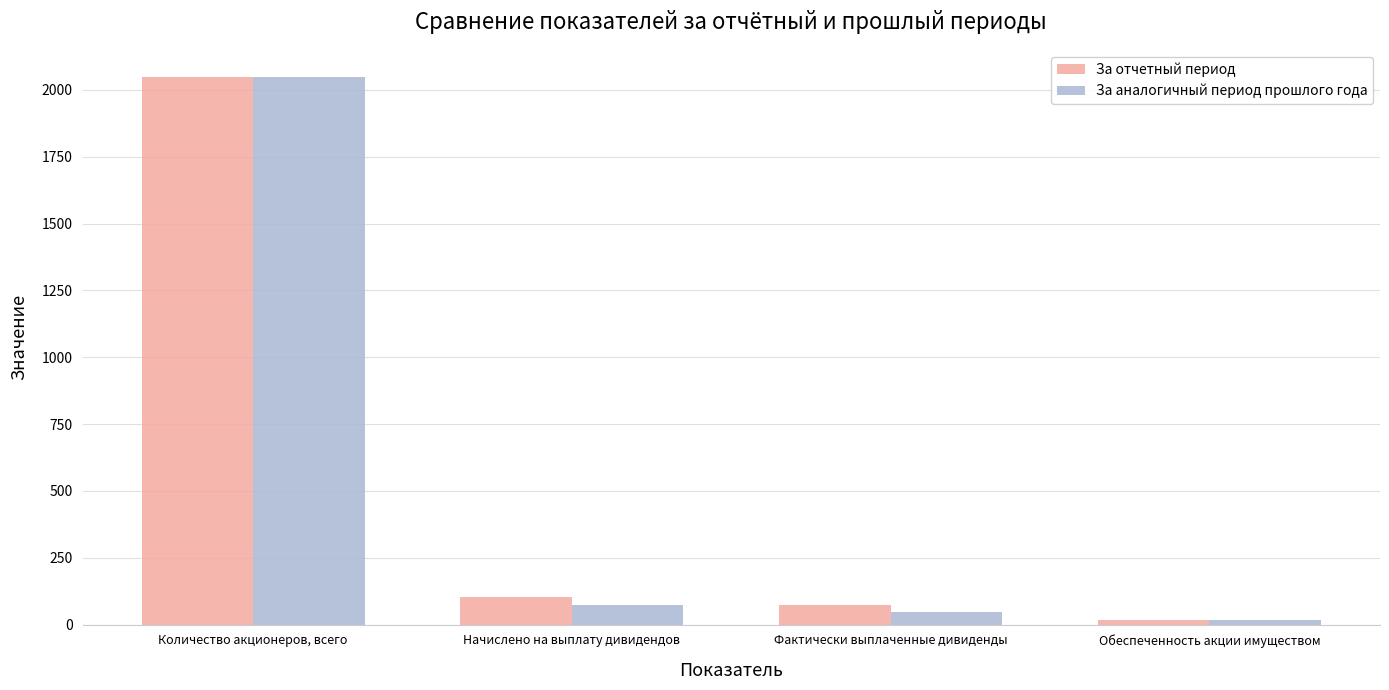

How many data points in За отчетный период are above 103?

2